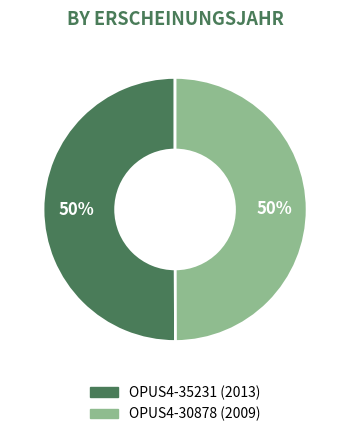

Approximately how many times larger is the value at OPUS4-30878 compared to OPUS4-35231?

1.0